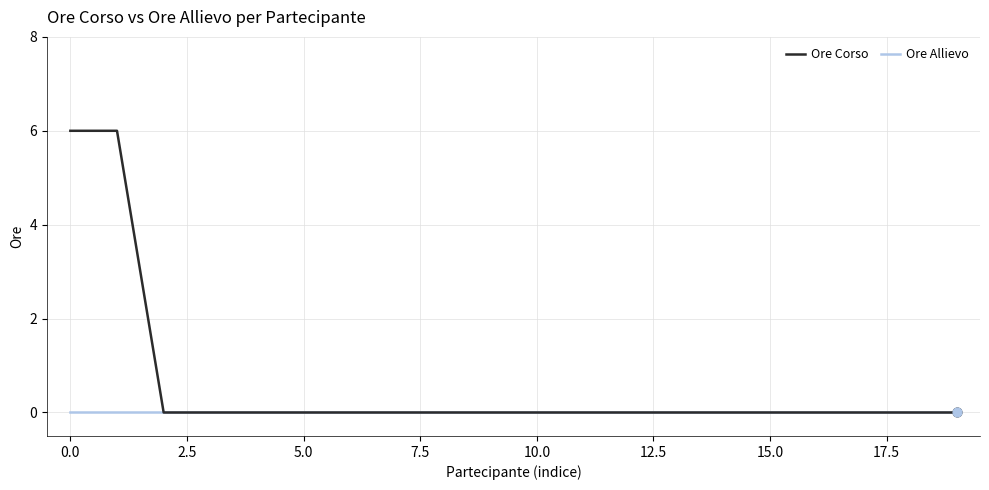

Which series has the widest spread of values?

Ore Corso